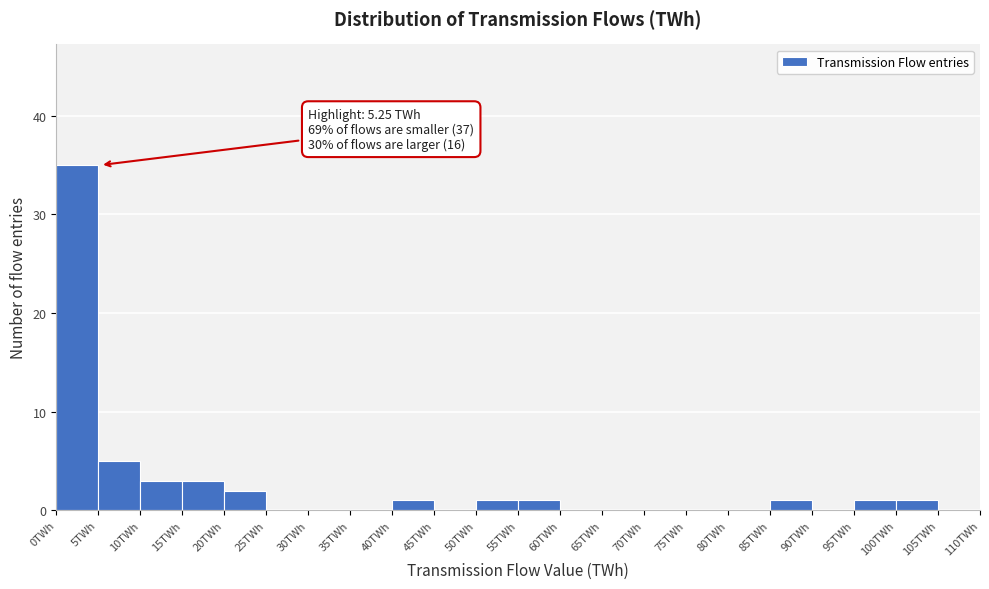

Which range on the x-axis has the tallest bar?

0 to 5